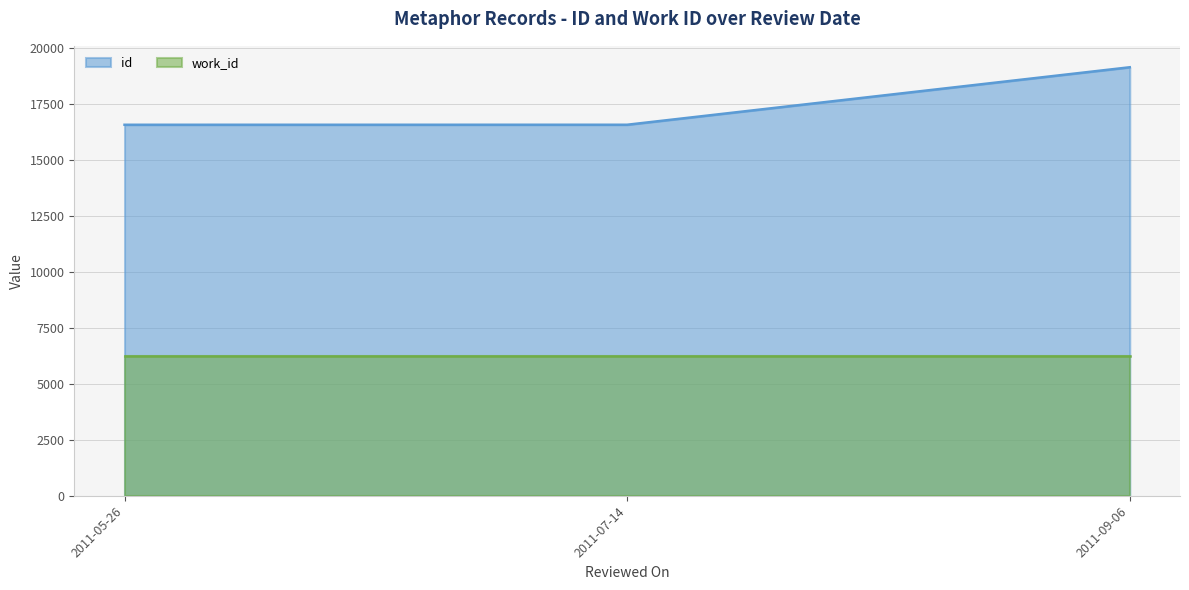

How many values exceed 16572?

1